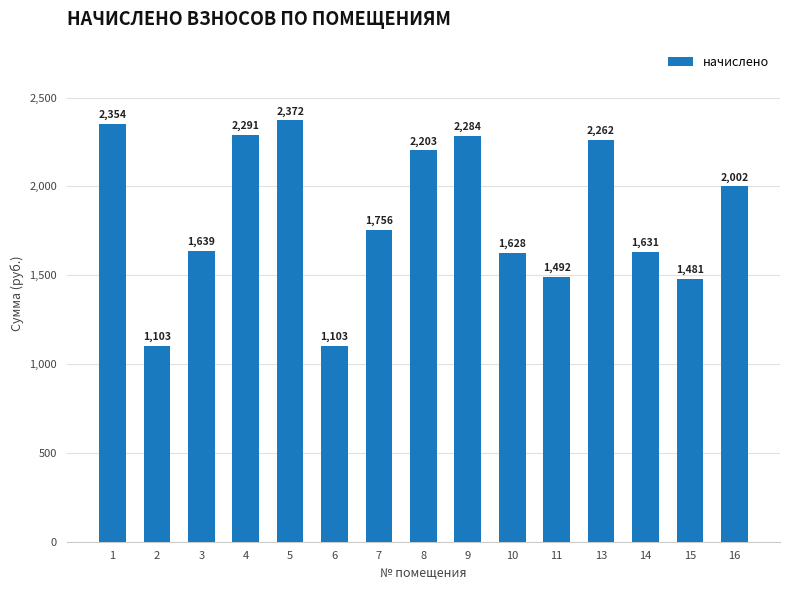

What is the average value?

1840.1